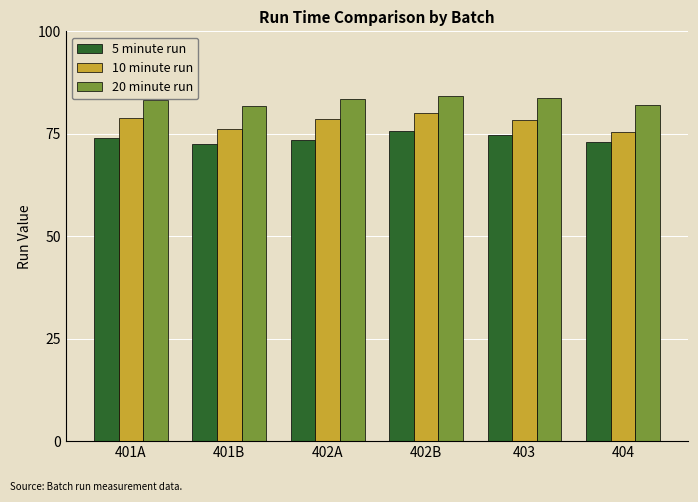

How many groups of bars are there?

6